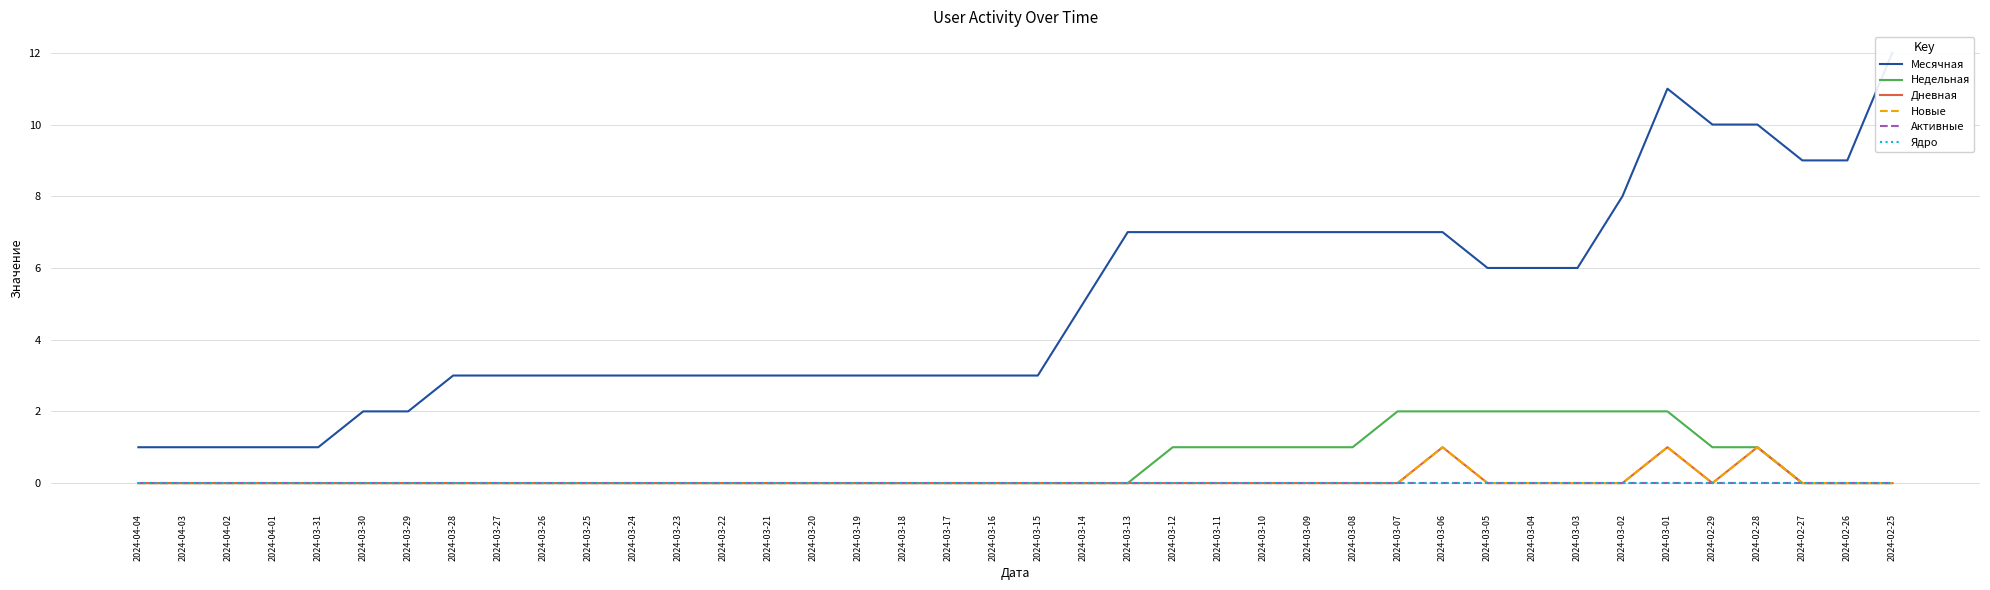

At which category does Новые reach its first local valley?

2024-02-29